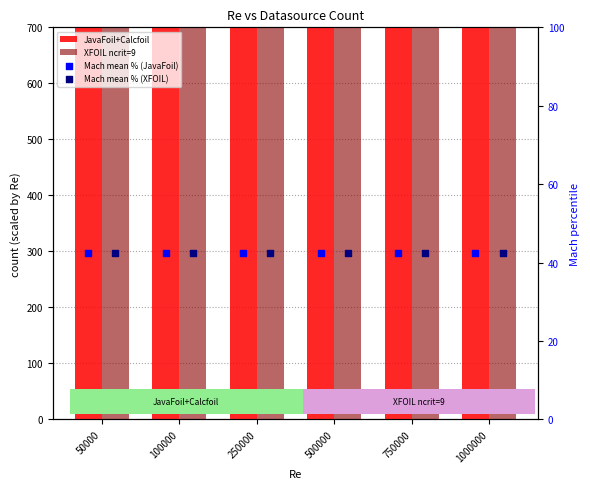

Is the value of JavaFoil+Calcfoil at 1000000 greater than the value of XFOIL ncrit=9 at 1000000?

No